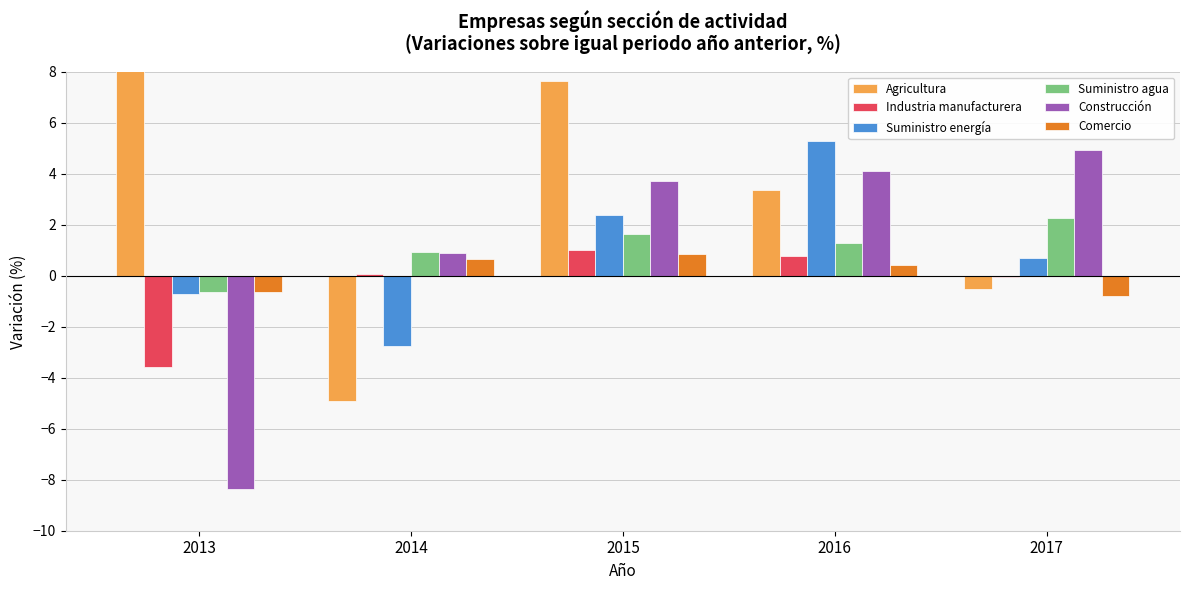

Is the value of Comercio at 2014 greater than the value of Construcción at 2013?

Yes